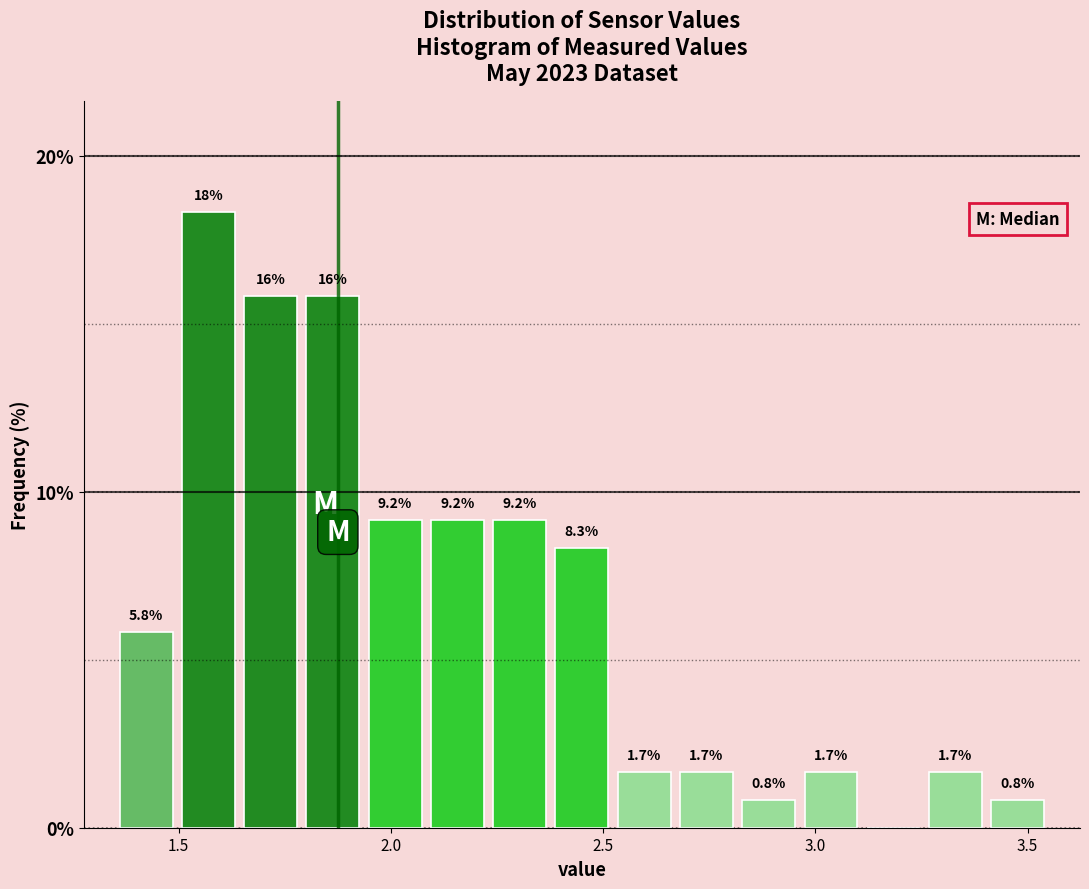

Read against the x-axis, roughly where is the centre of the tallest bar?

1.55